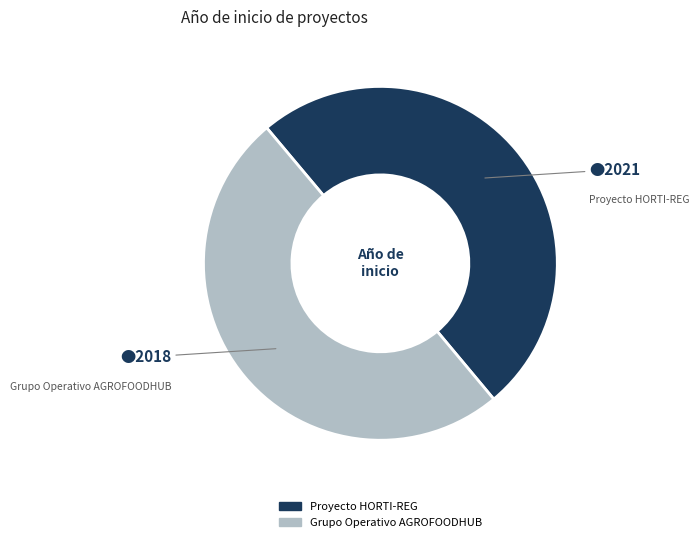

The Proyecto HORTI-REG slice represents 50% of the pie. True or false?

True